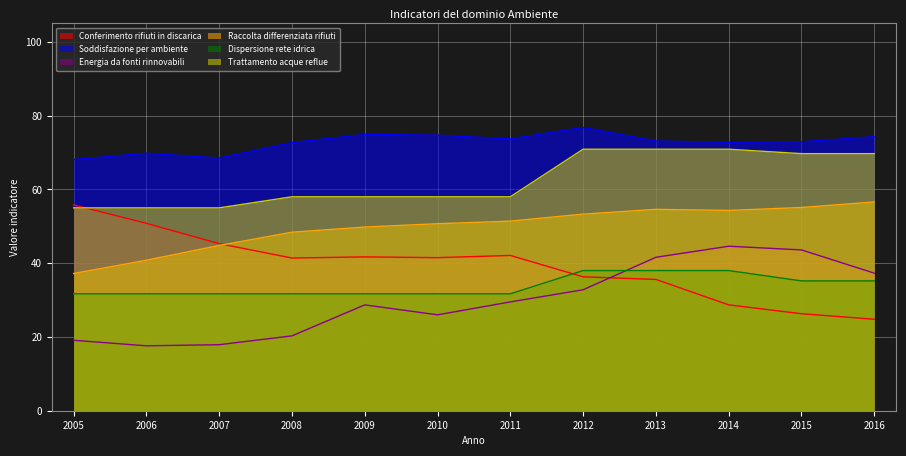

What is the smallest value displayed?

17.6